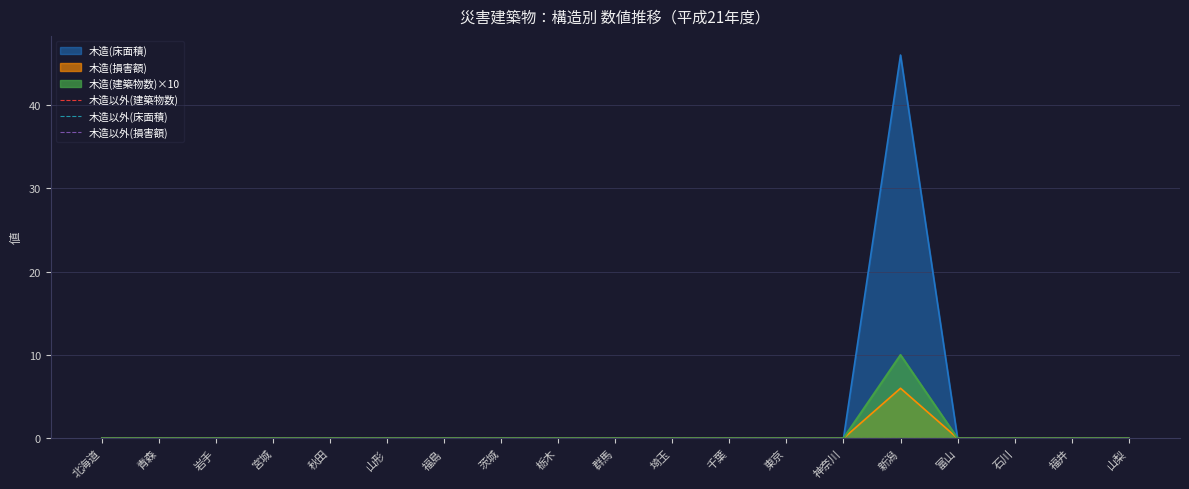

What is the label of the 18th point from the right?

青森